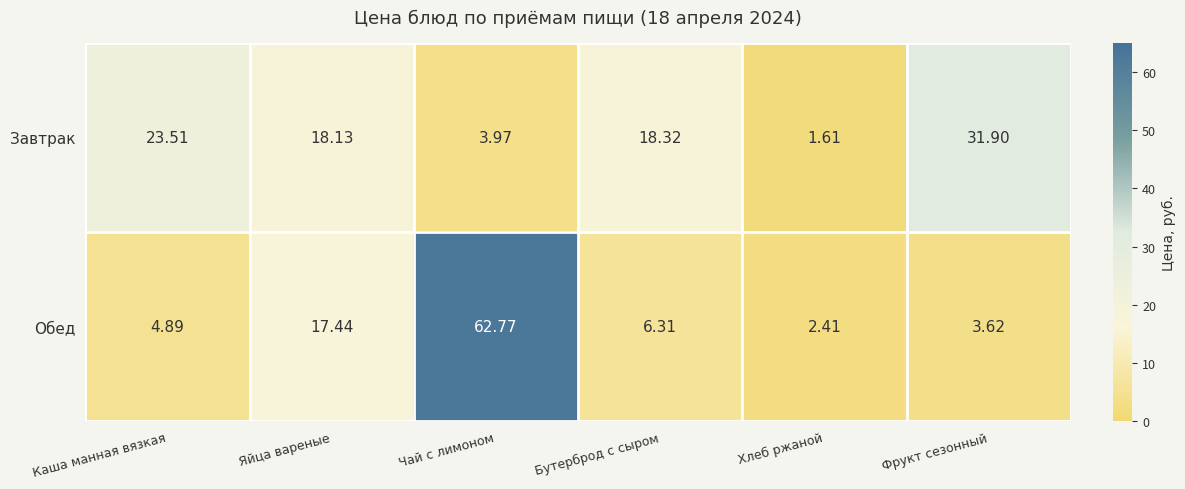

At which category does the chart reach its minimum across all series?

Хлеб ржаной